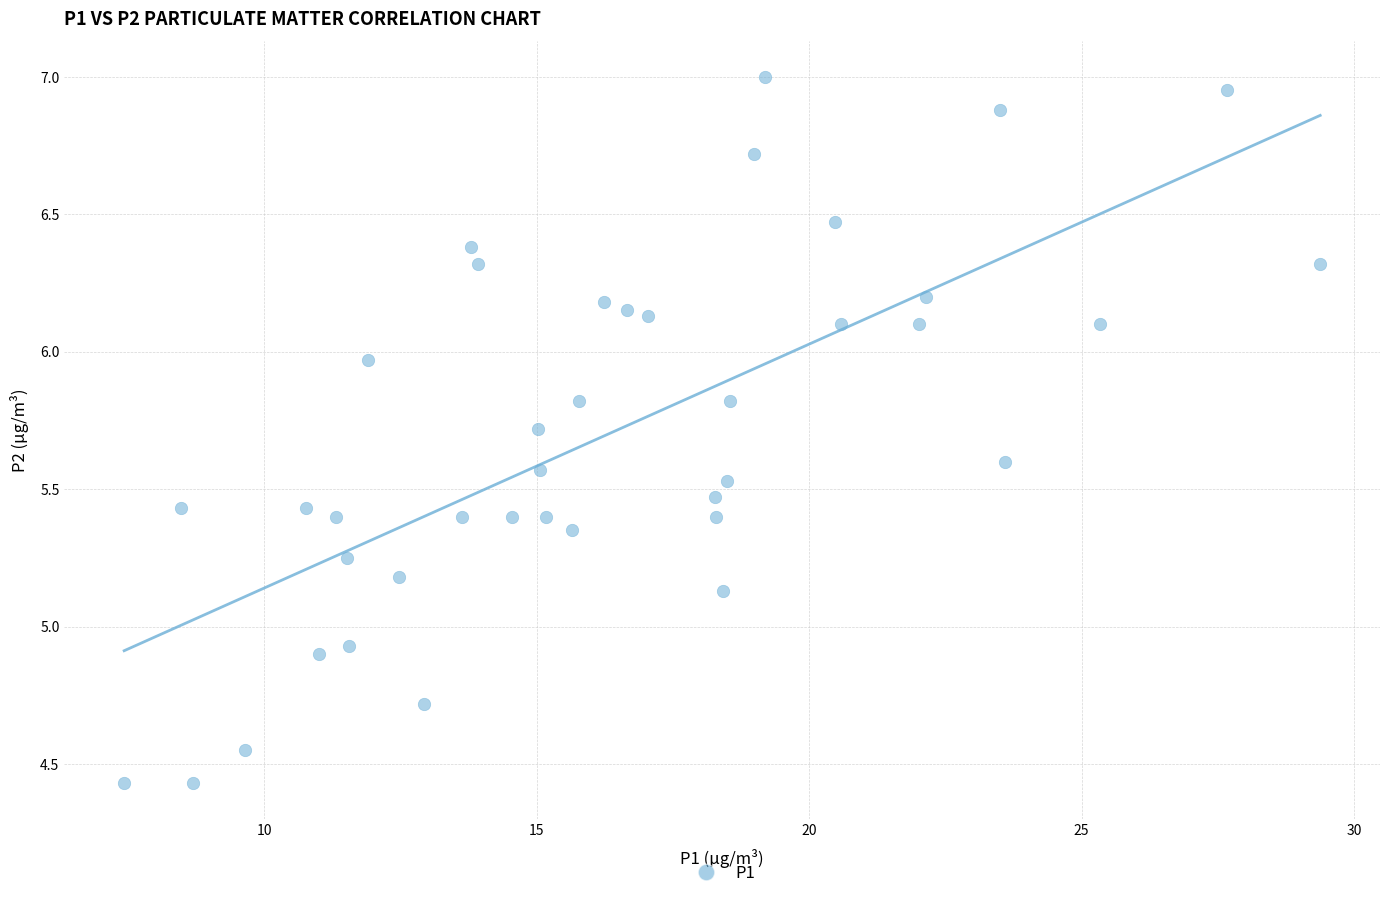

What is the range of X values (max minus min)?

21.9